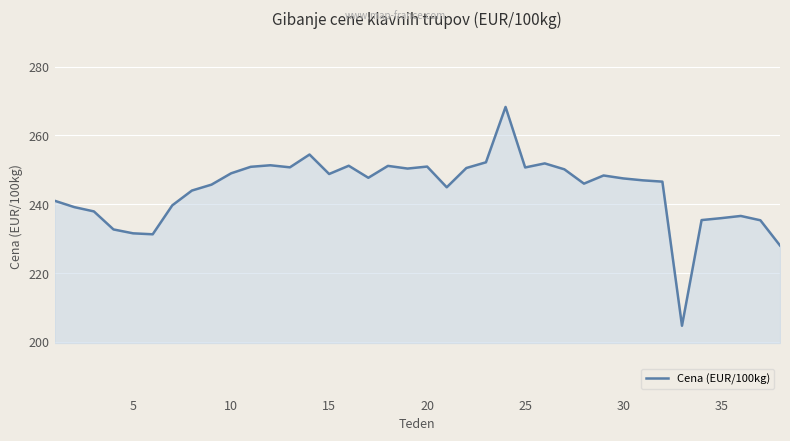

What is the greatest value displayed?

268.3